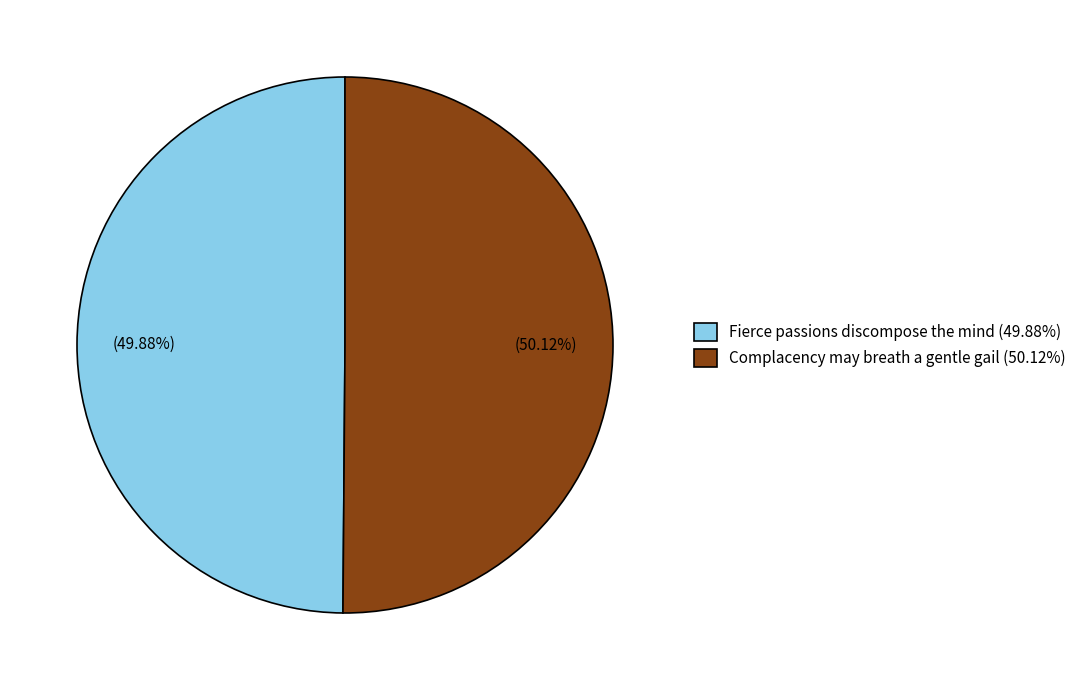

True or false: Fierce passions discompose the mind accounts for 36% of the total.

False